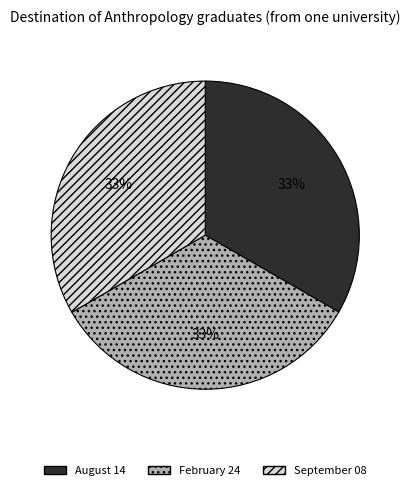

Approximately how many times larger is the value at September 08 compared to August 14?

1.0